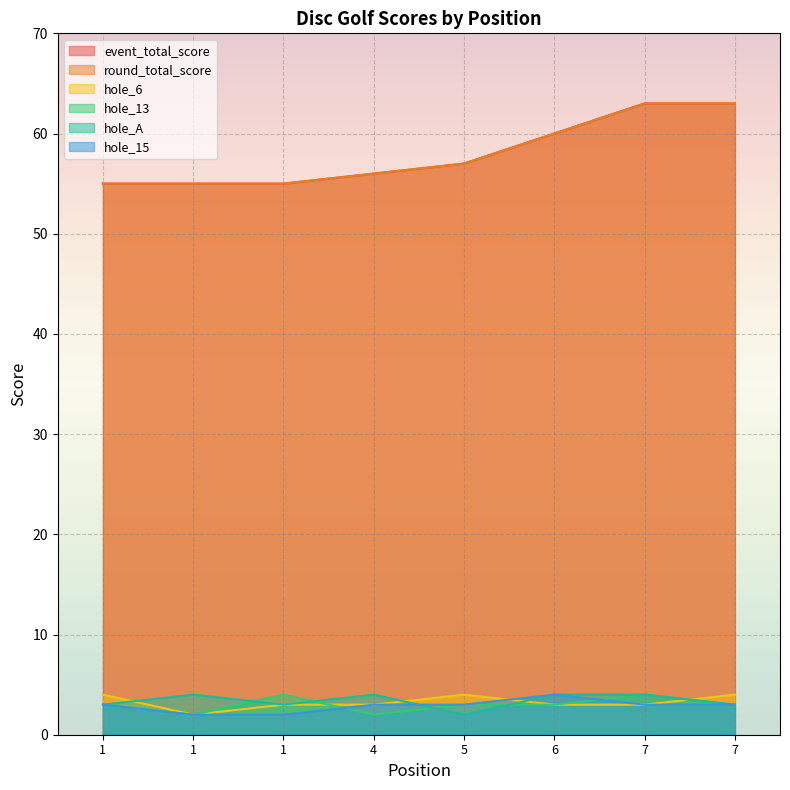

Which series has the largest range (max minus min)?

event_total_score